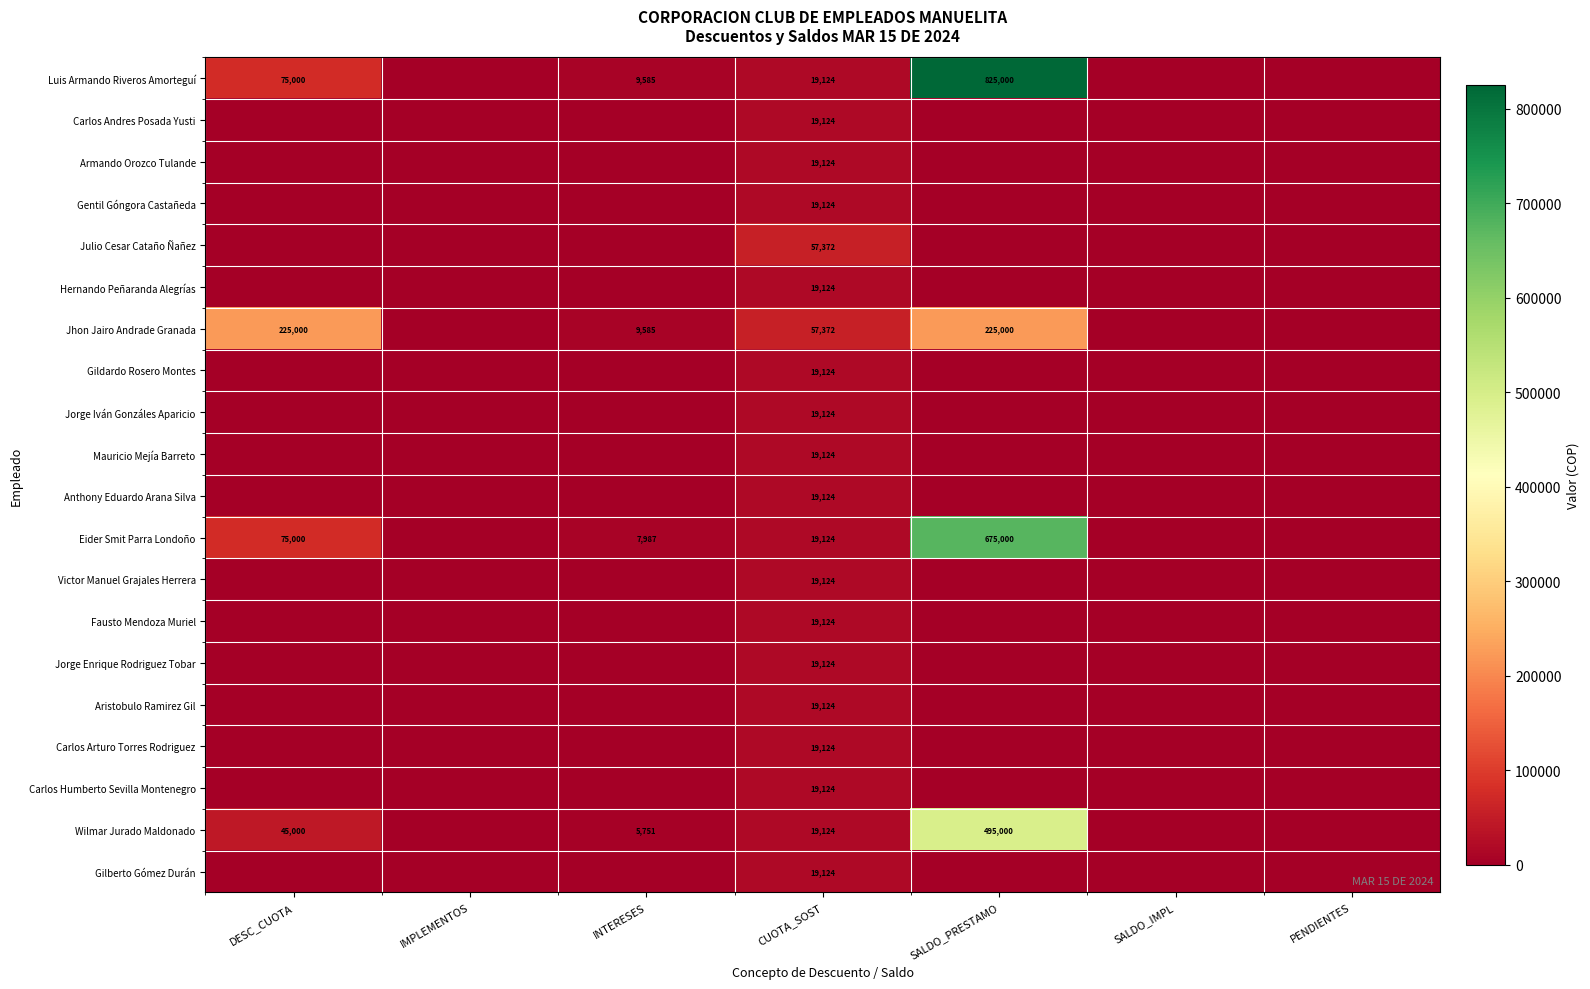

True or false: Eider Smit Parra Londoño has a value of 19124 at CUOTA_SOST.

True